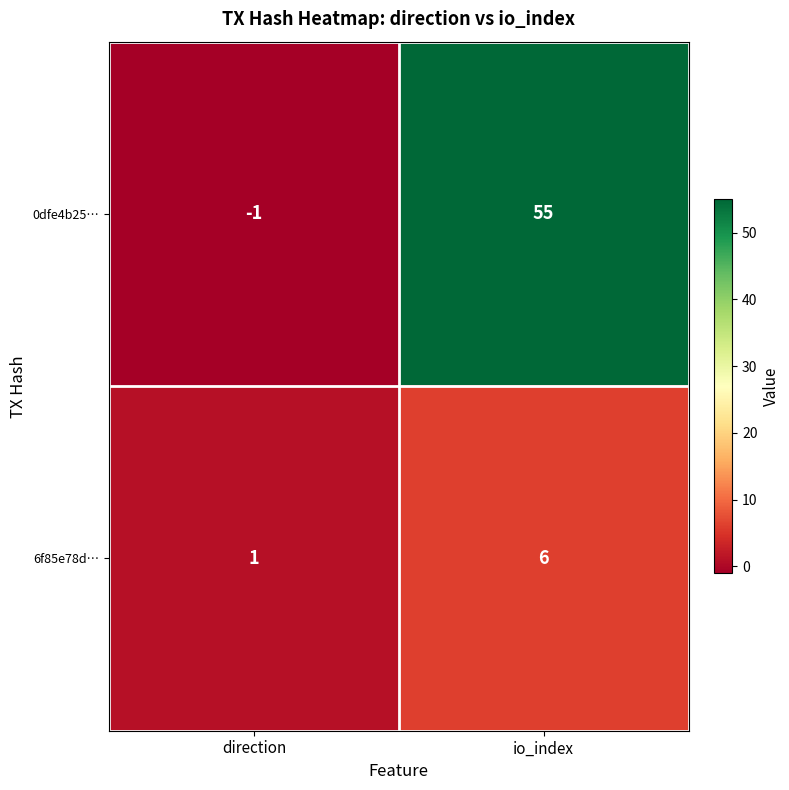

What is the minimum value shown in the chart?

-1